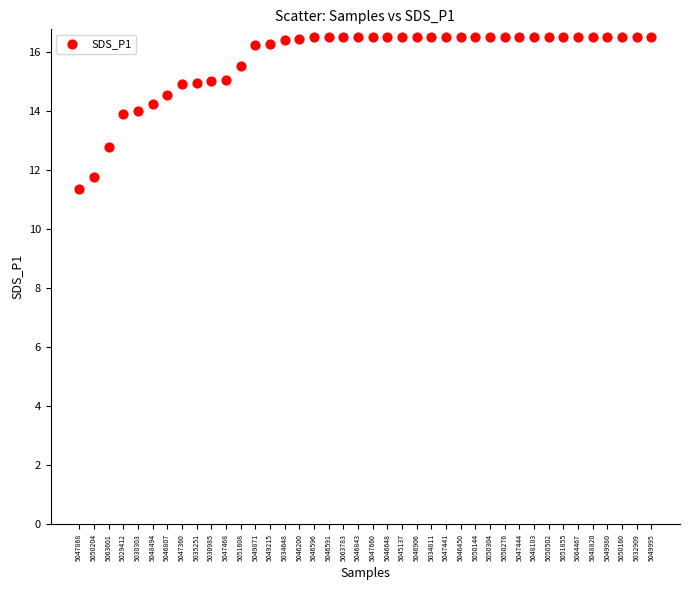

What Y value in the scatter plot is closest to 13?

12.8